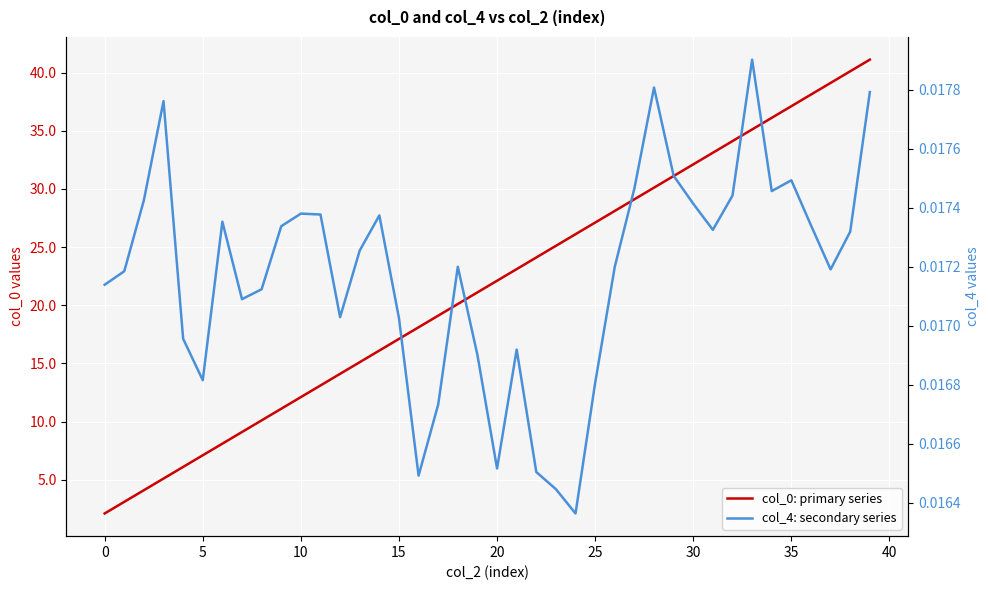

What is the difference between the col_0: primary series values at 28 and 17?

11.0